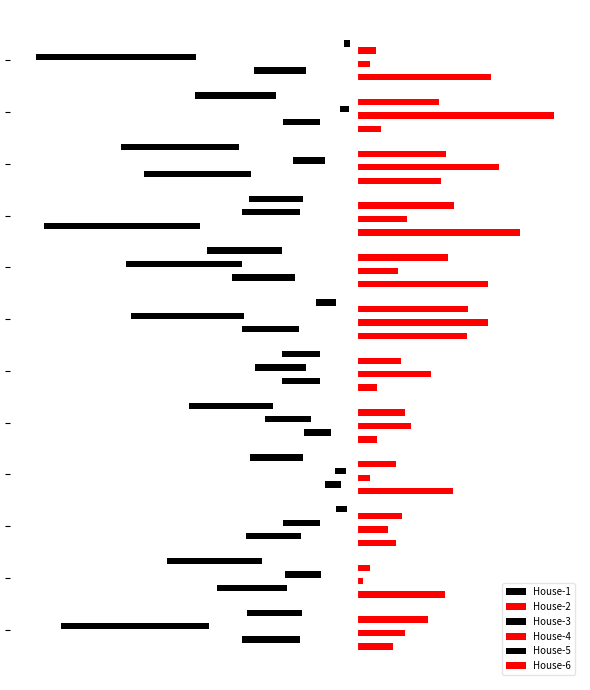

Are the bars horizontal?

Yes